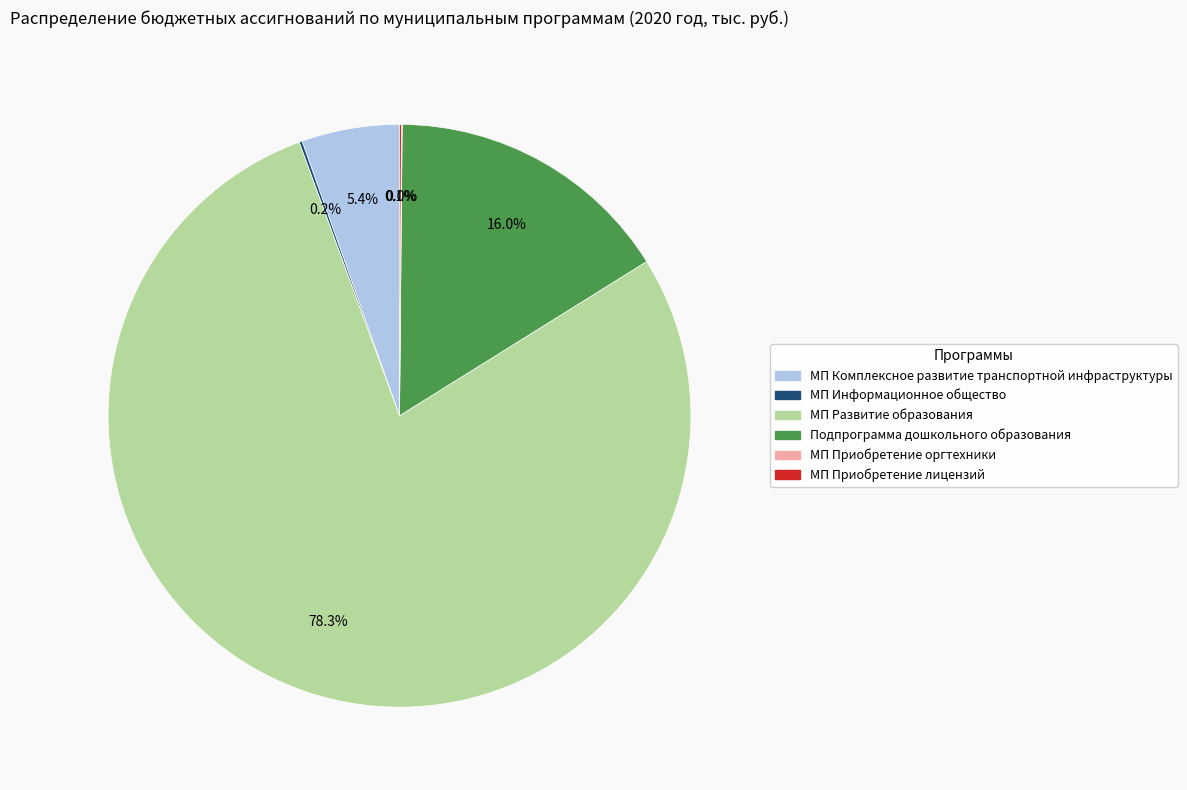

Which slice represents more than half of the pie?

МП Развитие образования